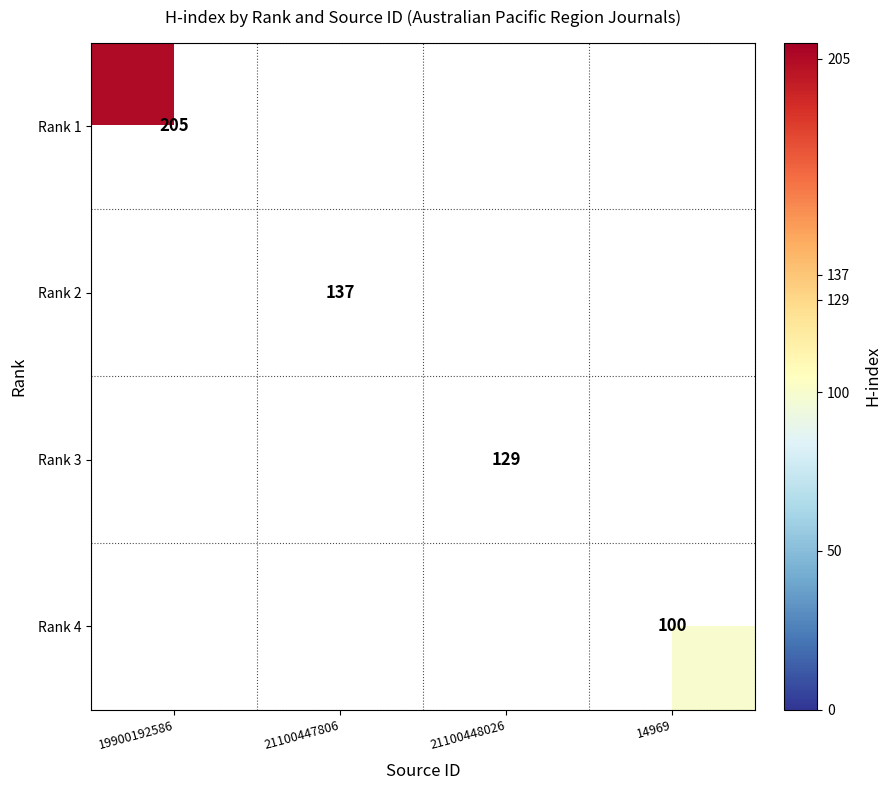

True or false: Rank 4 has a value of 100 at 14969.

True